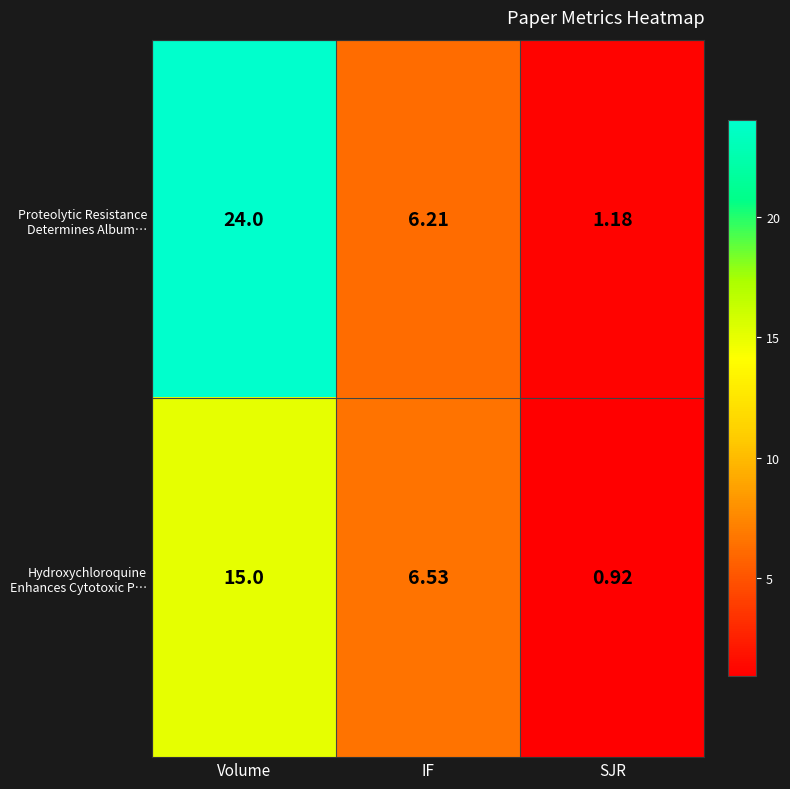

Which label corresponds to the smallest value in the chart?

SJR